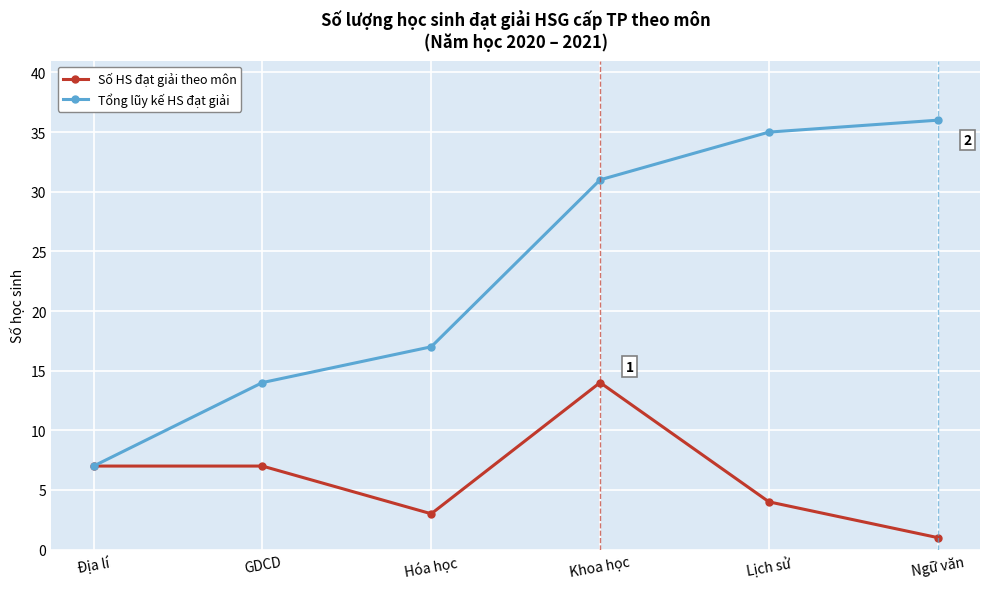

At which label is Tổng lũy kế HS đạt giải closest to 21?

Hóa học